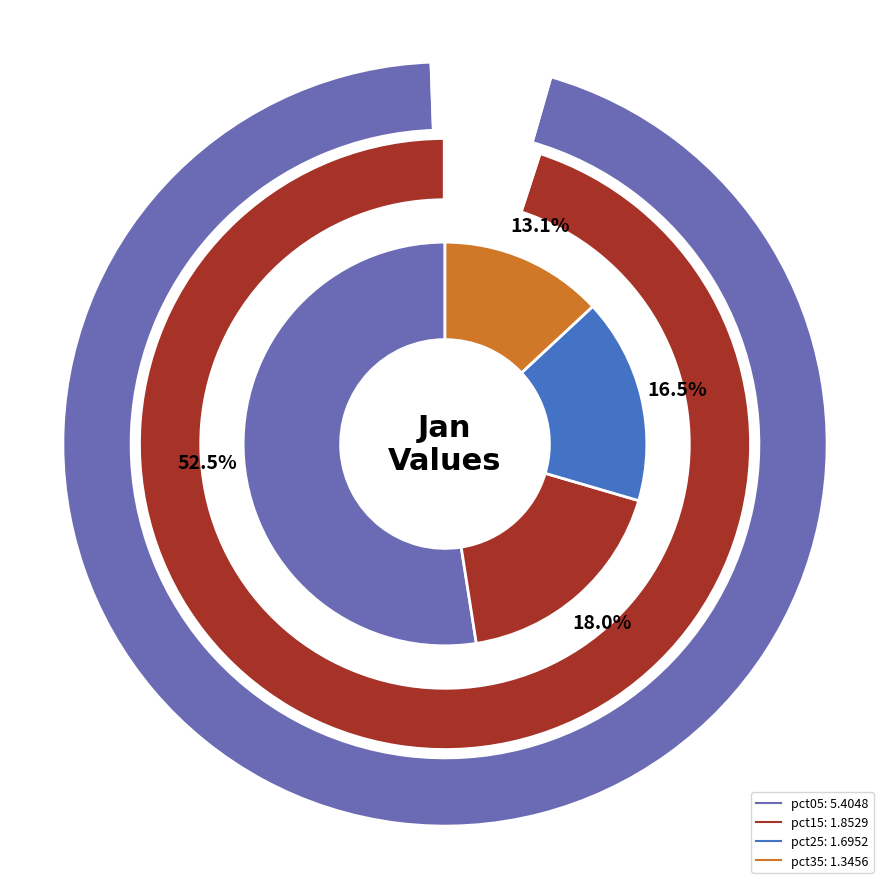

What is the largest slice in the pie chart?

pct05